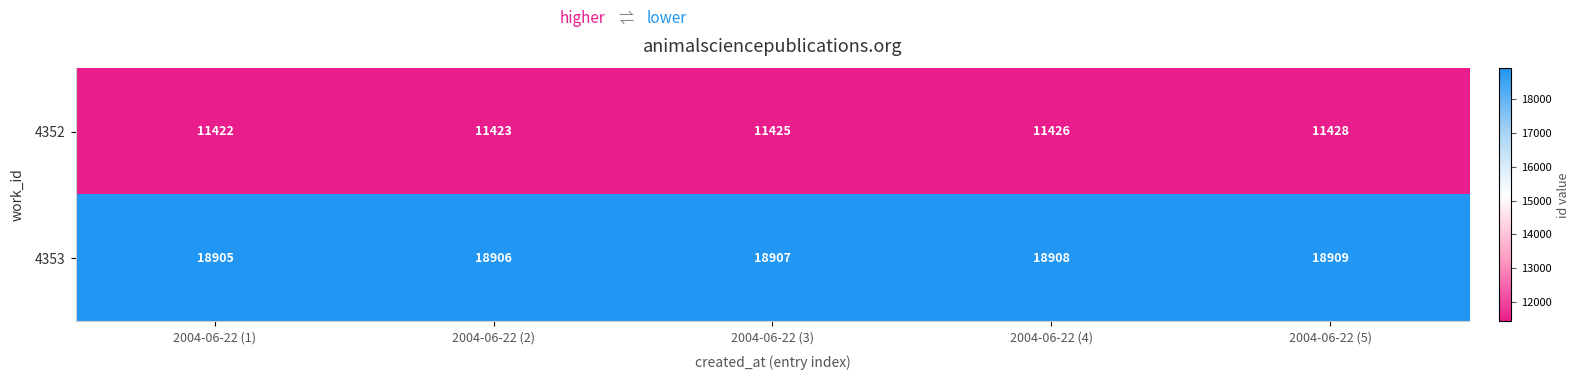

The value of 4353 at 2004-06-22 (1) is 33318. True or false?

False